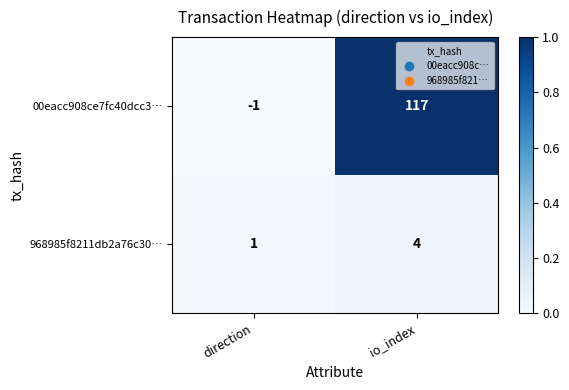

True or false: 968985f8211db2a76c30… has a value of 1 at direction.

True